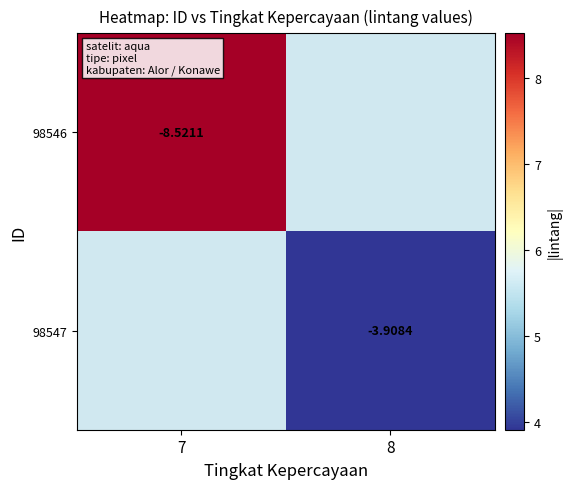

Which has a higher value, 7 or 8?

8